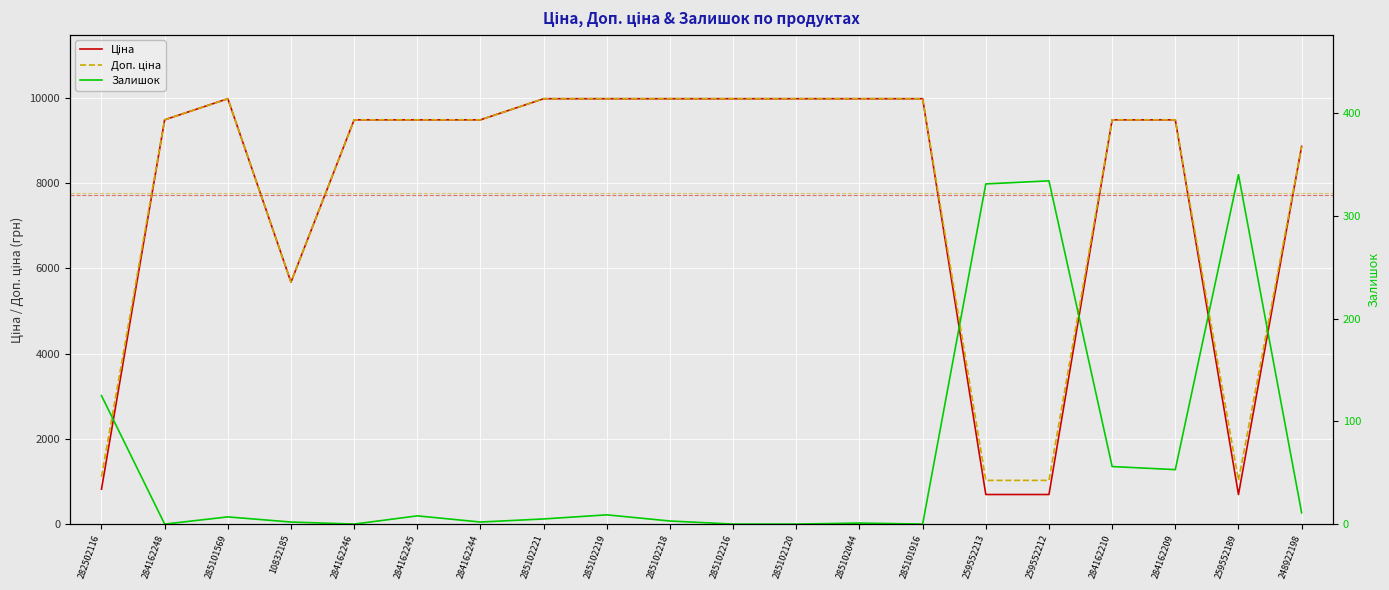

True or false: Залишок and Ціна intersect in this chart.

False